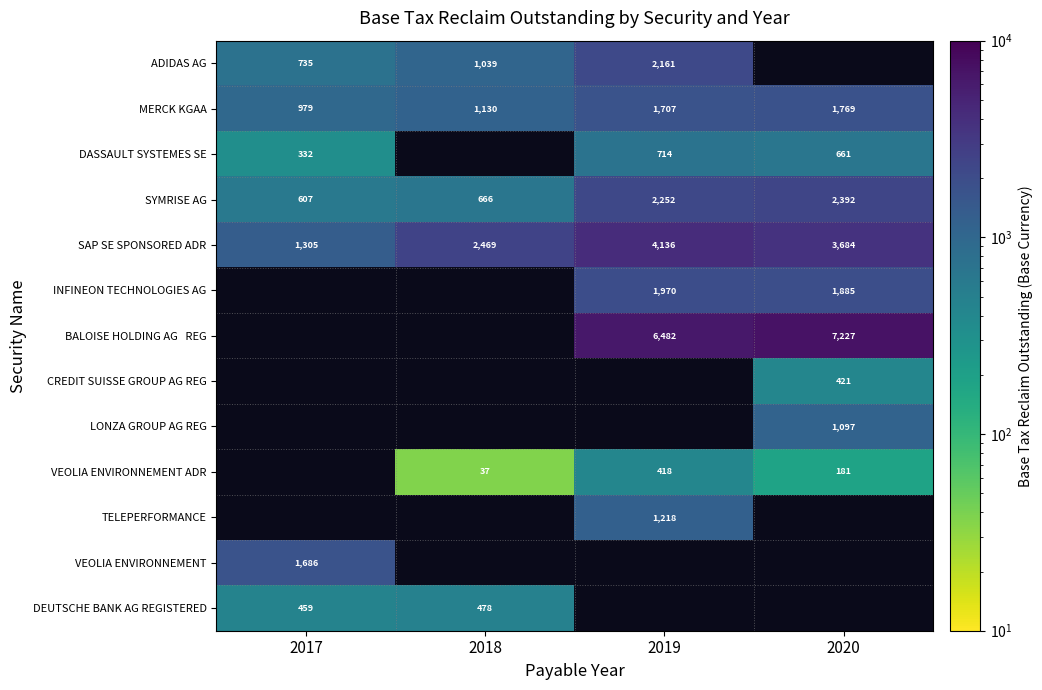

At how many categories does at least one series exceed 1301?

4